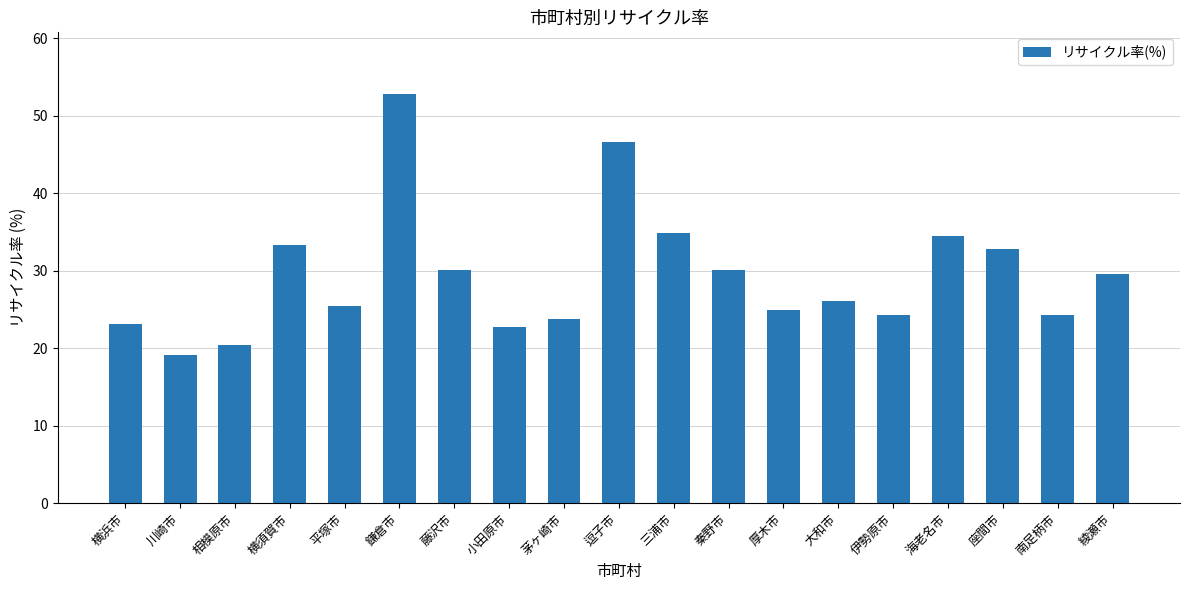

What is the ratio of the value at 横浜市 to the value at 鎌倉市?

0.4